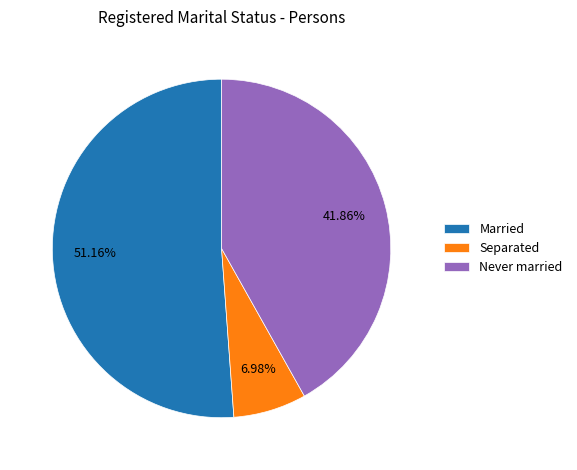

Between Never married and Separated, which is larger?

Never married